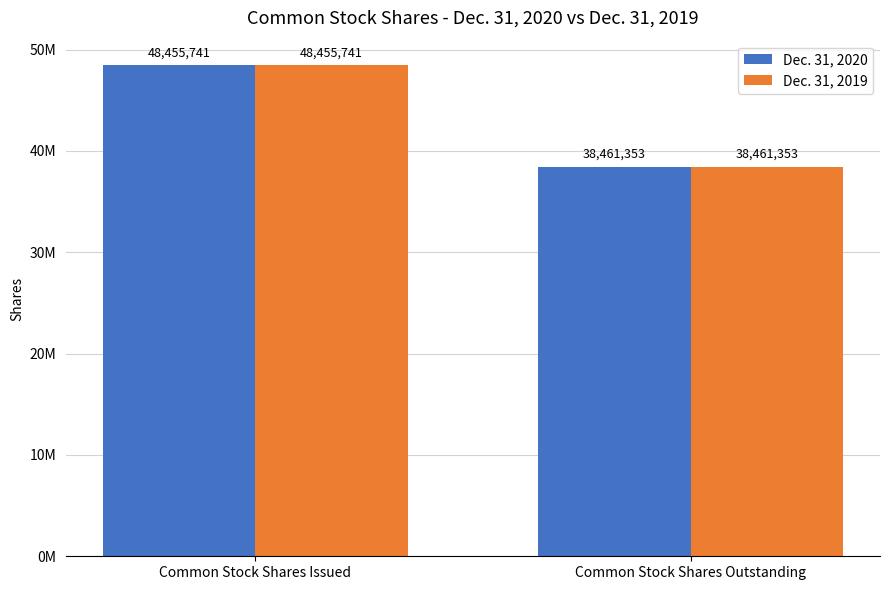

Are the bars grouped side by side (vs. stacked)?

Yes